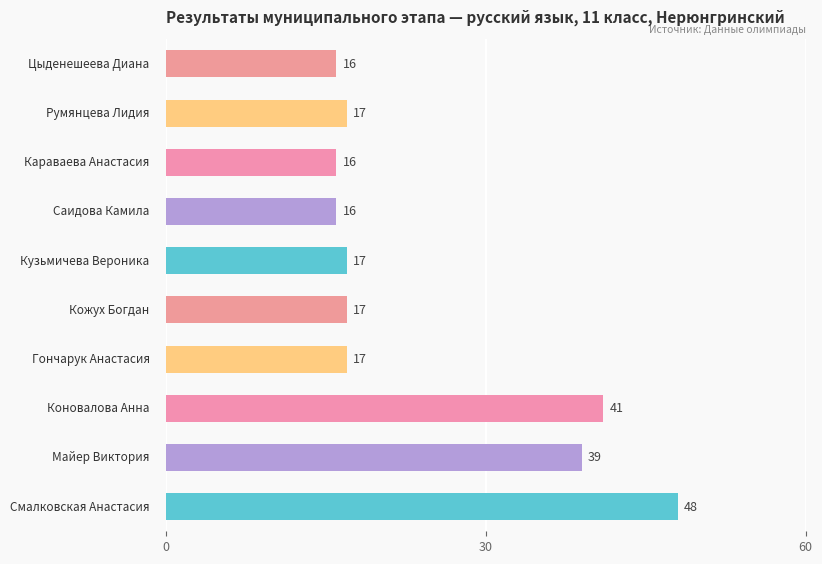

What is the greatest value displayed?

48